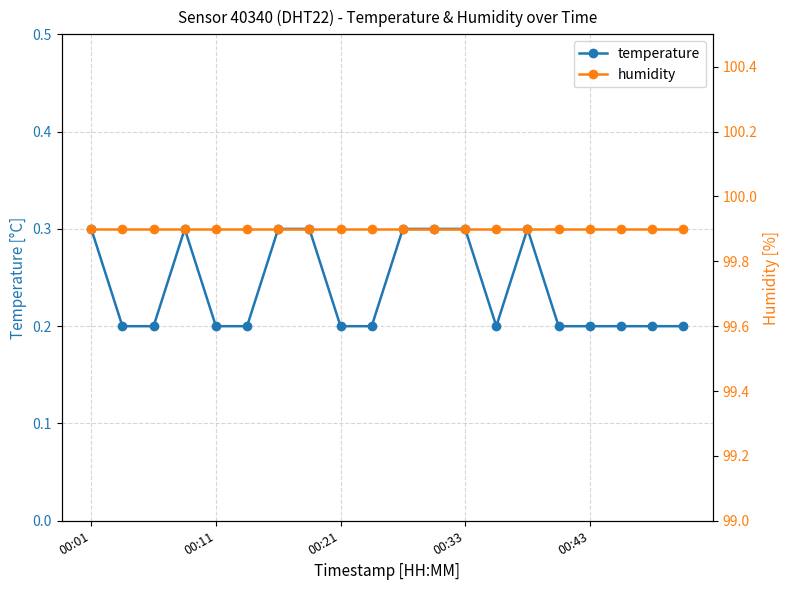

What is the maximum value for temperature?

0.3